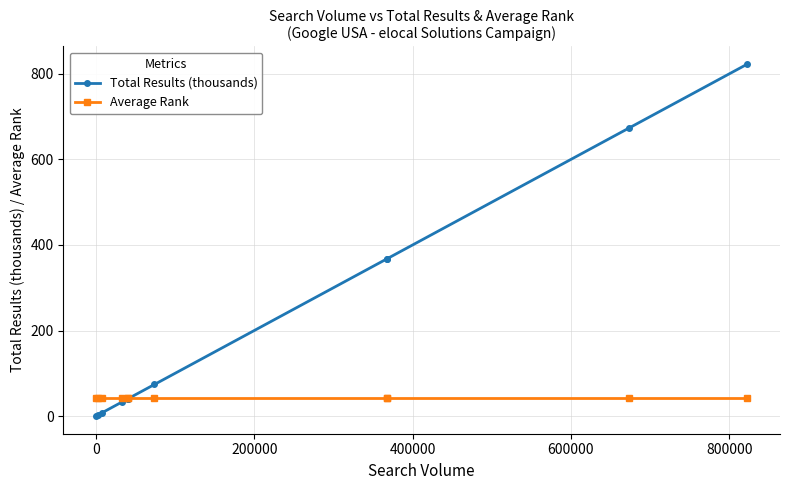

Is the value of Average Rank at 9 greater than the value of Total Results (thousands) at 1000000?

No